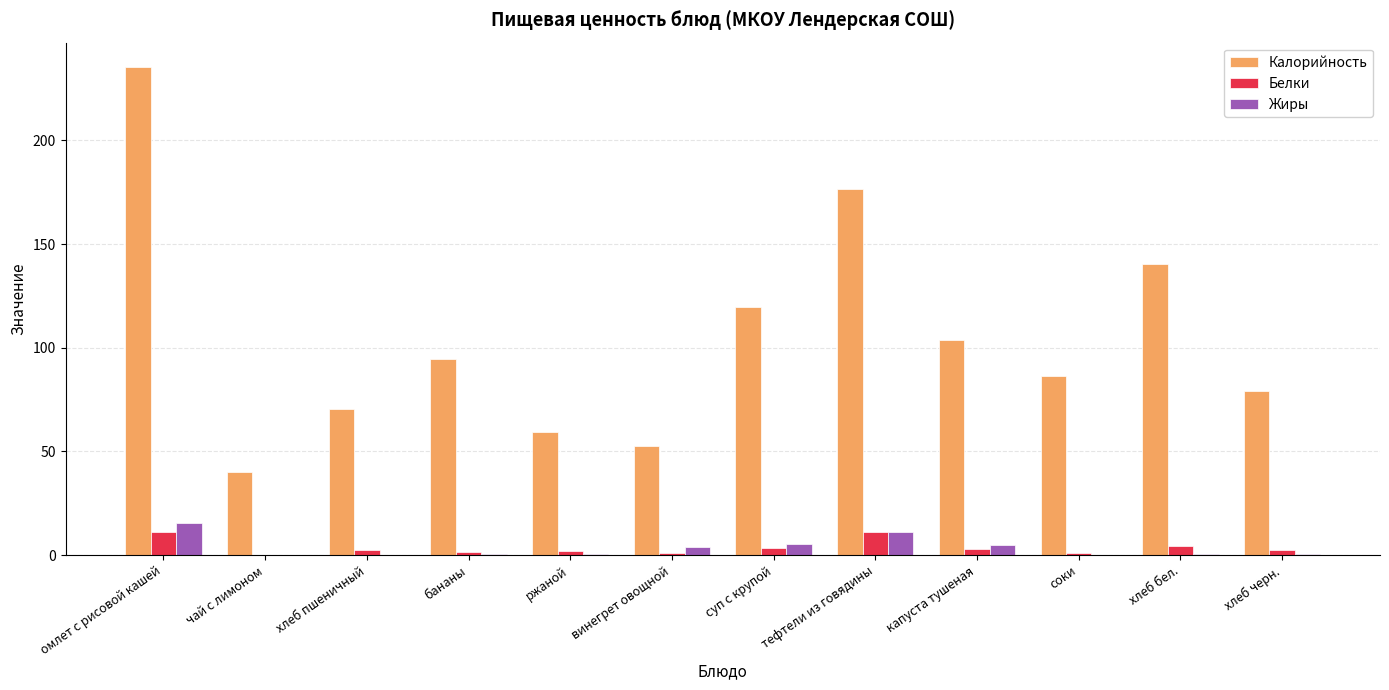

Which series has the largest total across all categories?

Калорийность